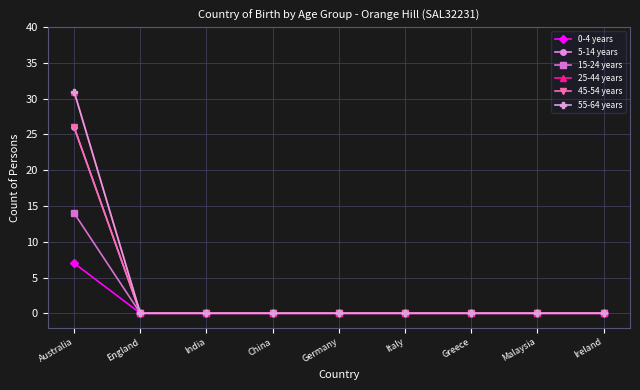

Is this an area chart (filled region under the line)?

No